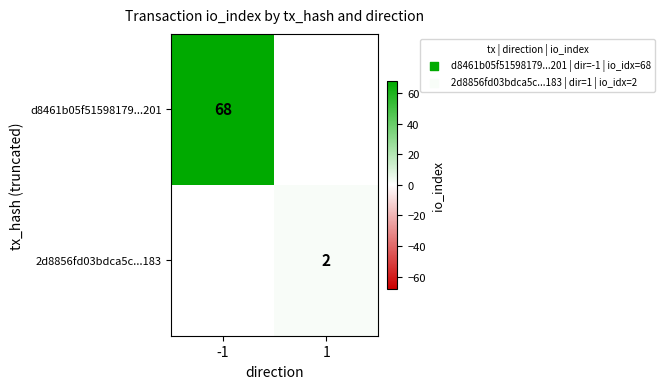

The d8461b05f51598179...201 series shows 68 at -1. True or false?

True